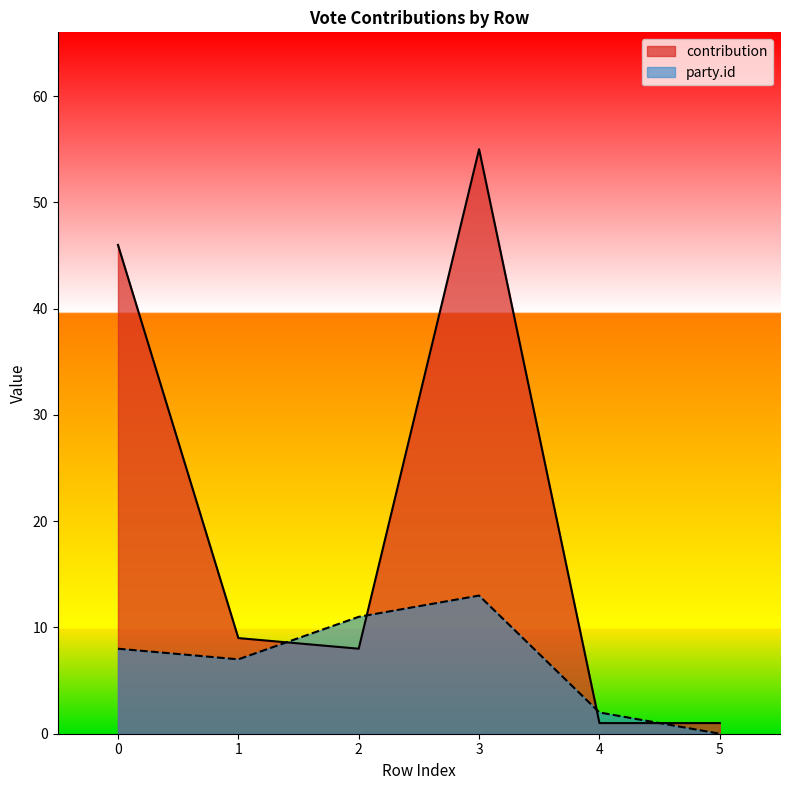

How many intersections are there between contribution and party.id?

4